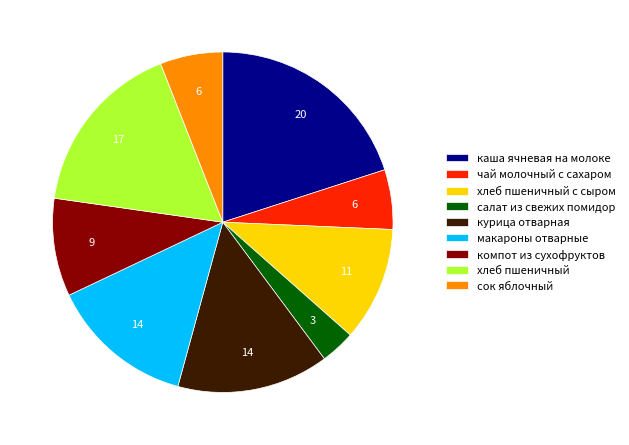

Between сок яблочный and курица отварная, which is larger?

курица отварная